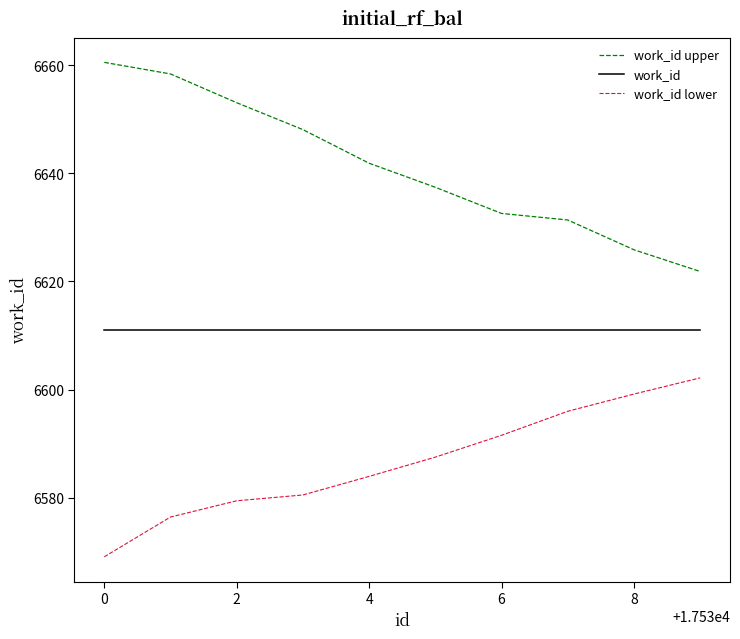

What is the smallest value displayed?

6569.1